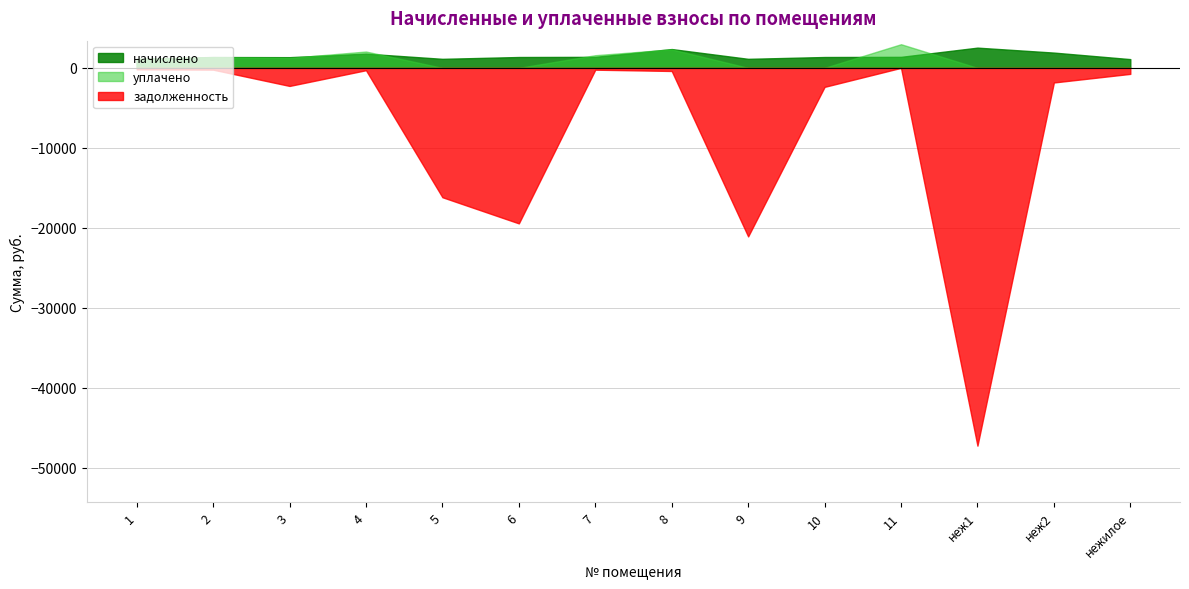

Between 5 and 7, which is larger?

7